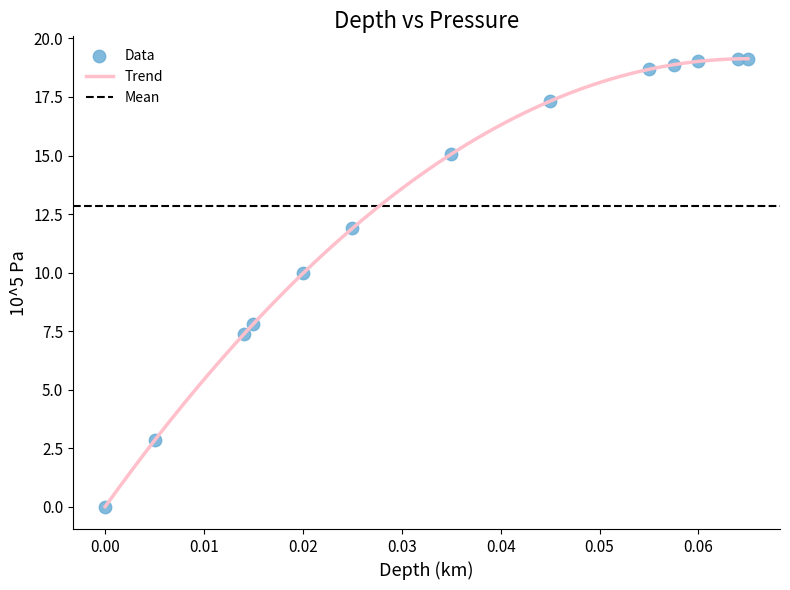

What Y value in the scatter plot is closest to 9?

10.0